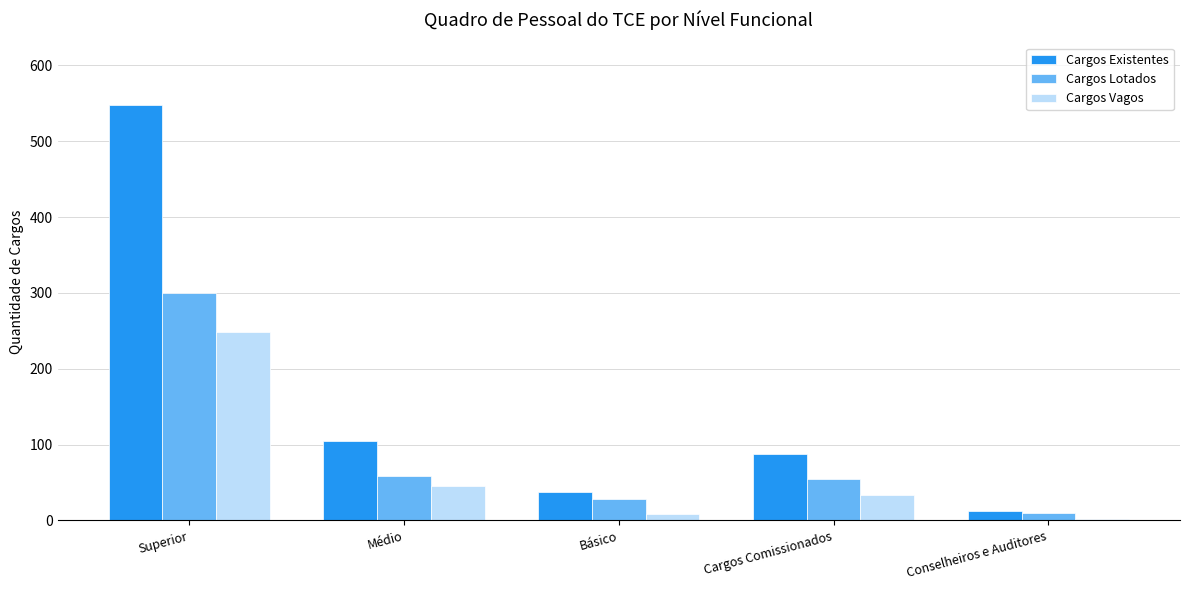

How many data points does each series have?

5